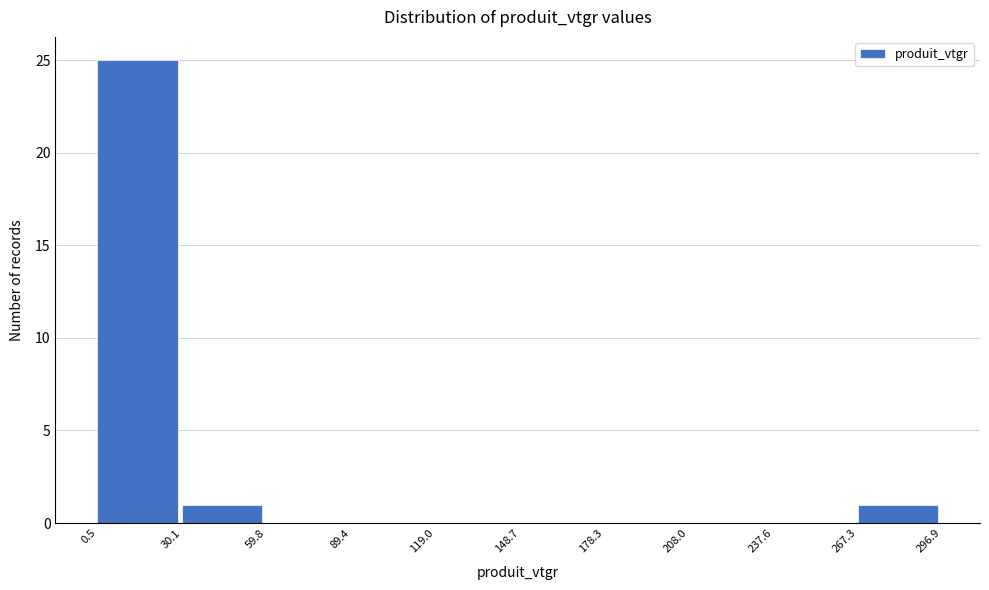

Reading left to right, transcribe this chart: for each bar, give the range it covers on the x-axis and its height. The values are not printed on the chart, so give them approximately, as read against the axis.

0.5 to 30.1: 25
30.1 to 59.8: 1
59.8 to 89.4: 0
89.4 to 119.0: 0
119.0 to 148.7: 0
148.7 to 178.3: 0
178.3 to 208.0: 0
208.0 to 237.6: 0
237.6 to 267.3: 0
267.3 to 296.9: 1